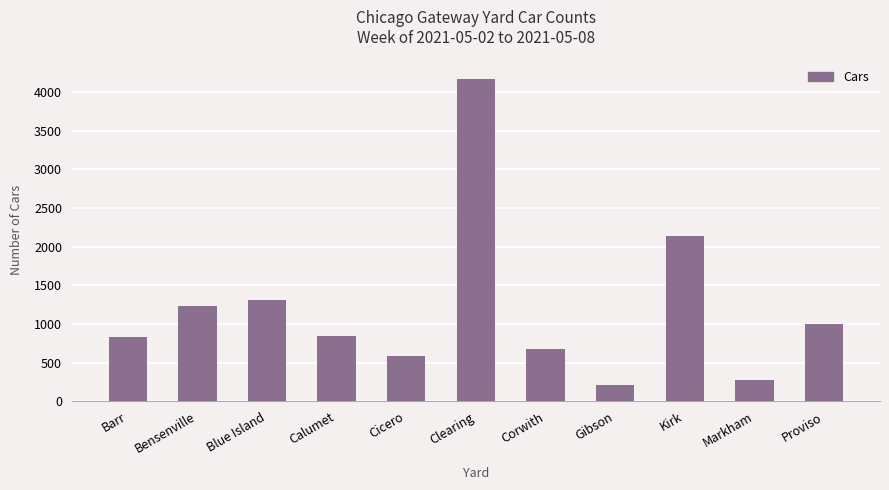

What is the difference between the values at Blue Island and Gibson?

1093